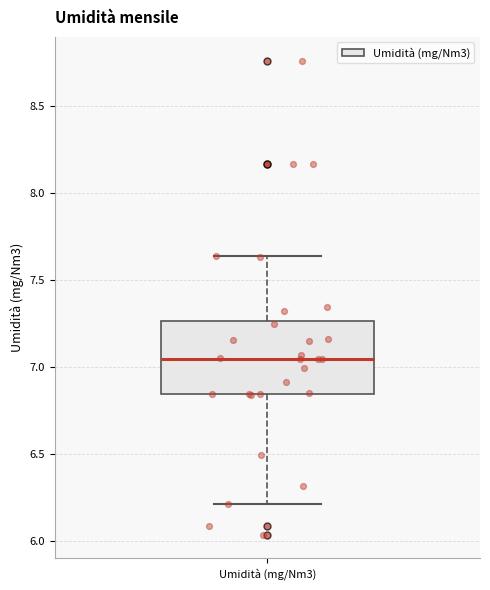

Transcribe this box plot: give where the median line is, the range the box spans, and where the two whiskers end, as read against the y-axis. The values are not printed on the chart, so give them approximately, as read against the axis.

median 7.05, box 6.85 to 7.25, whiskers 6.20 to 7.65